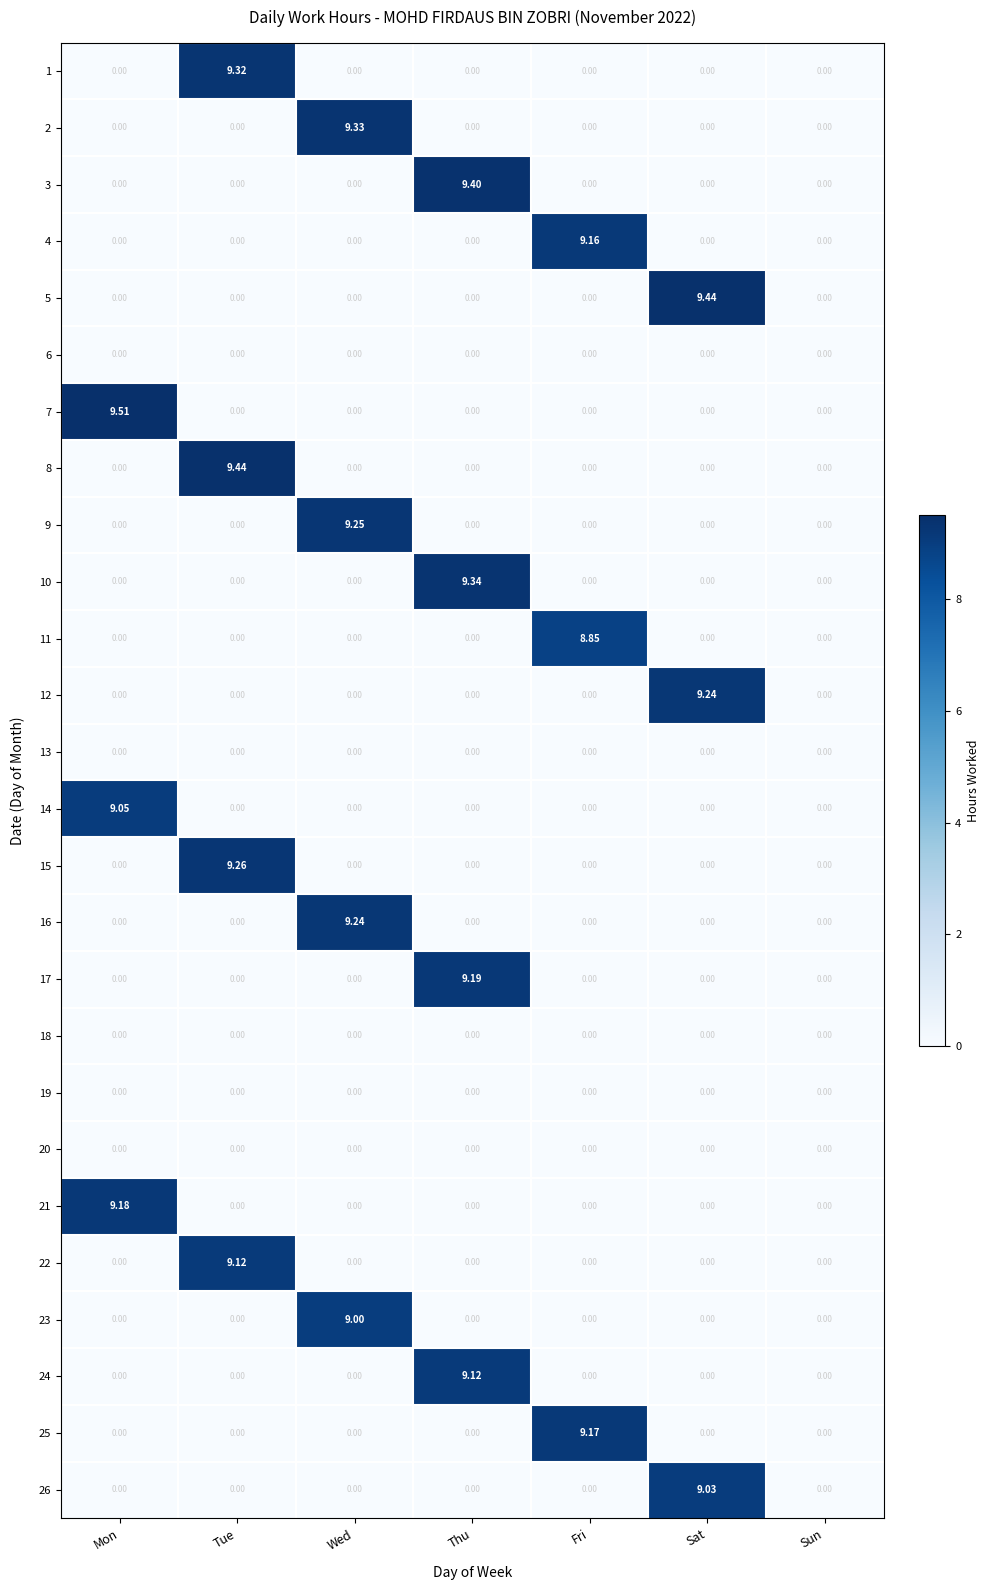

Between Wed and Fri, which series saw the biggest shift?

2